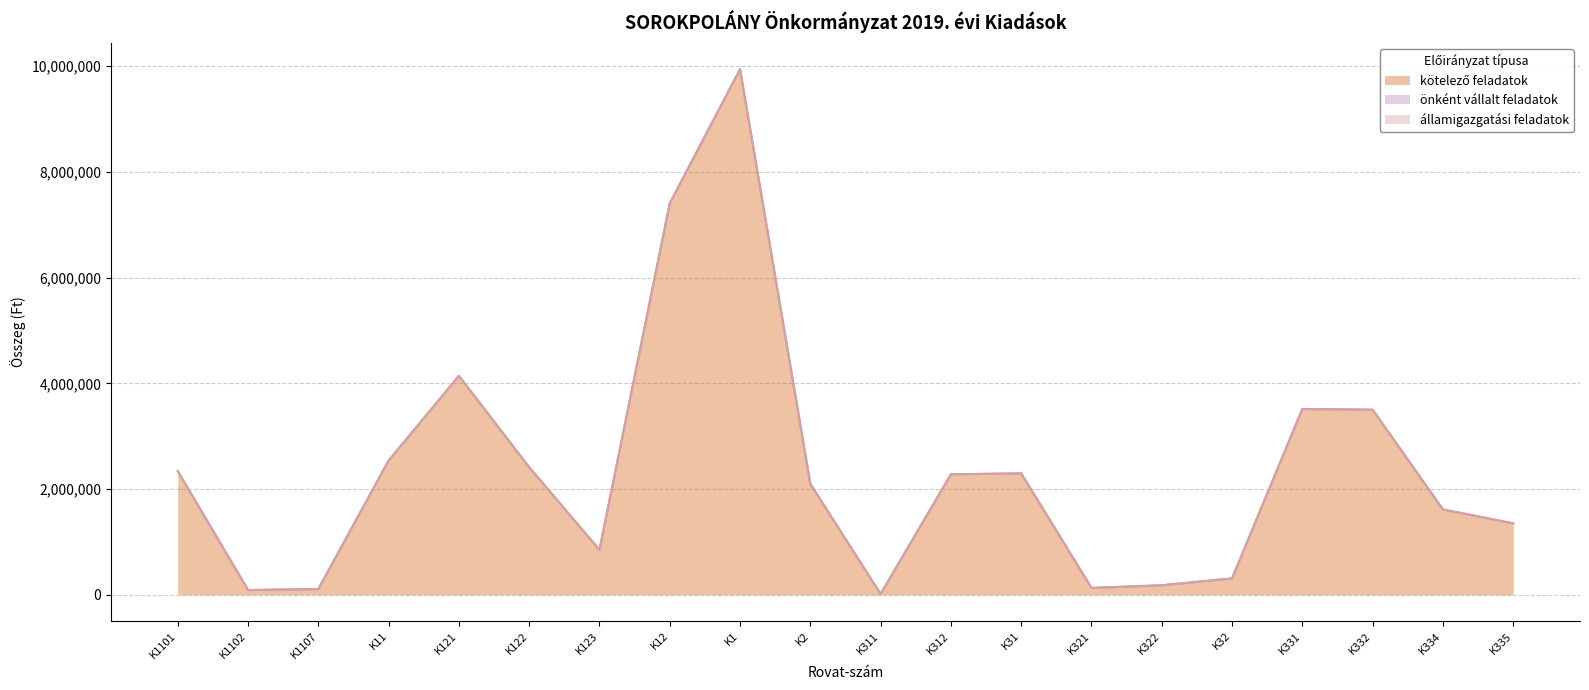

True or false: államigazgatási feladatok has more than 2 interior local peaks.

False